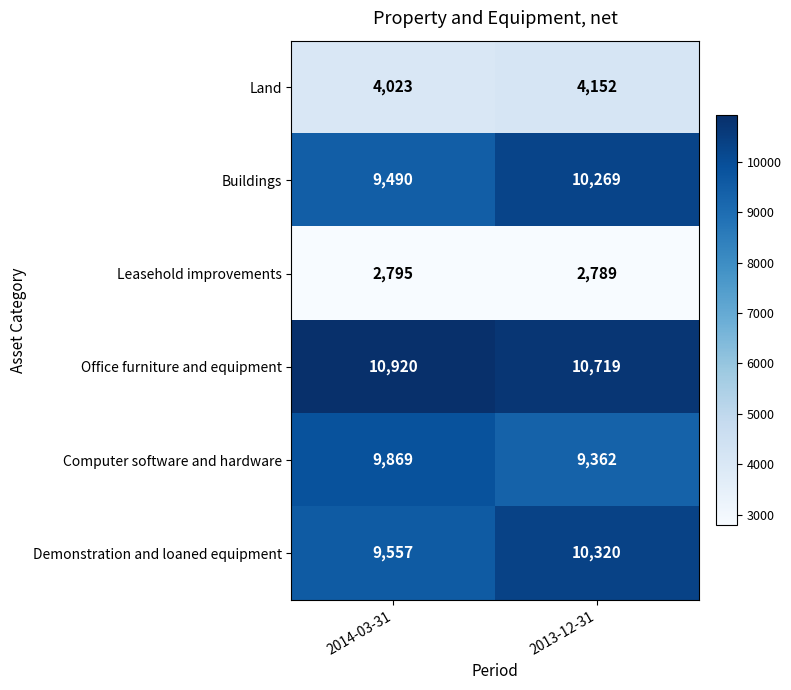

Reading left to right, transcribe all the data shown in this chart.

Land: 2014-03-31=4023	2013-12-31=4152
Buildings: 2014-03-31=9490	2013-12-31=10269
Leasehold improvements: 2014-03-31=2795	2013-12-31=2789
Office furniture and equipment: 2014-03-31=10920	2013-12-31=10719
Computer software and hardware: 2014-03-31=9869	2013-12-31=9362
Demonstration and loaned equipment: 2014-03-31=9557	2013-12-31=10320